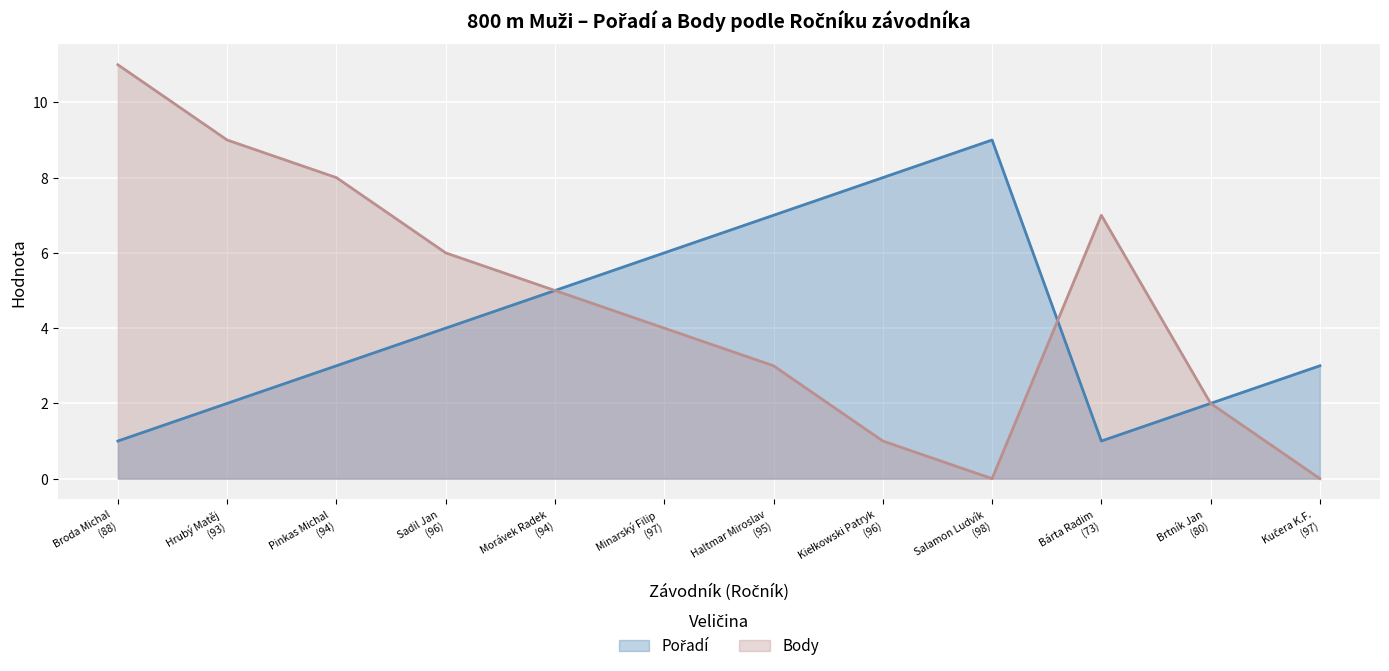

What is the maximum value for Body?

11